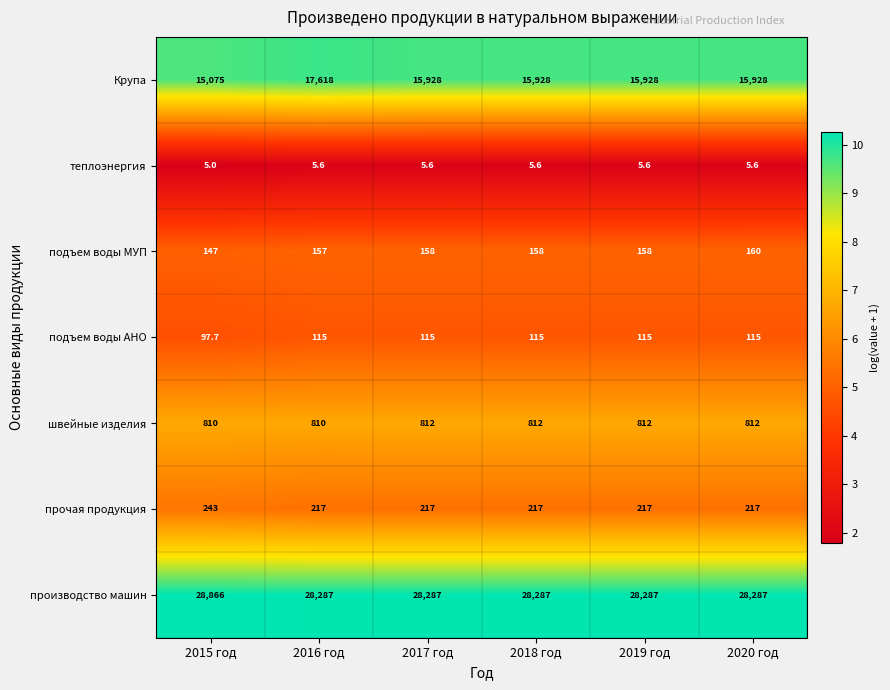

What is the spread (max minus min) of values at 2016 год?

28281.4